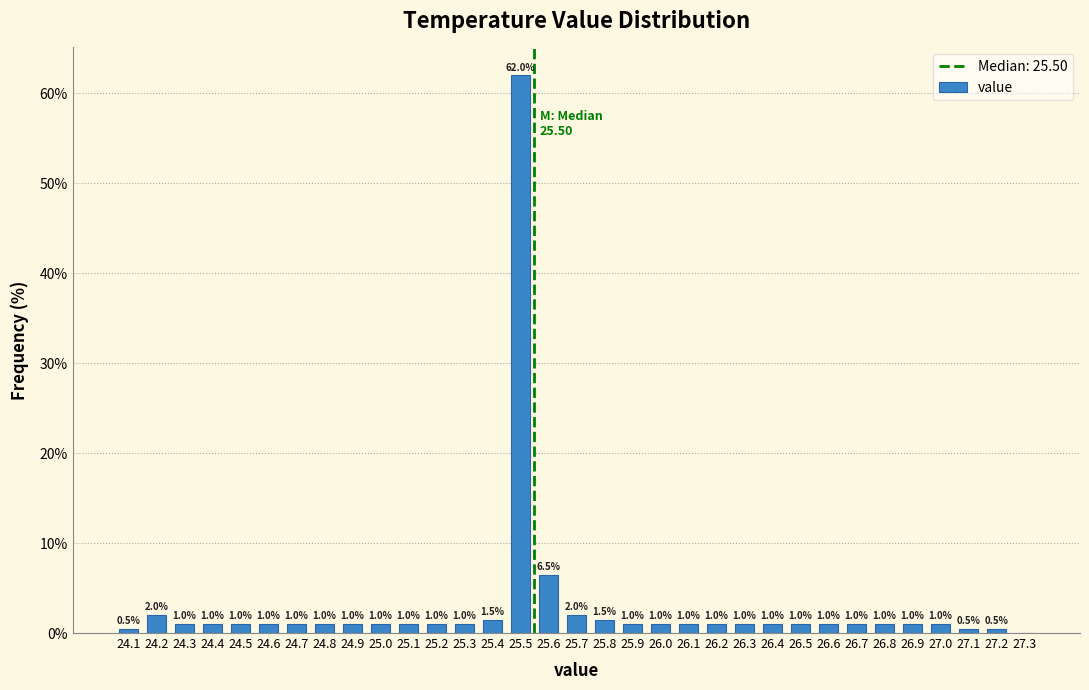

Reading left to right, transcribe all the data shown in this chart.

24.1=0.5	24.2=2.0	24.3=1.0	24.4=1.0	24.5=1.0	24.6=1.0	24.7=1.0	24.8=1.0	24.9=1.0	25.0=1.0	25.1=1.0	25.2=1.0	25.3=1.0	25.4=1.5	25.5=62.0	25.6=6.5	25.7=2.0	25.8=1.5	25.9=1.0	26.0=1.0	26.1=1.0	26.2=1.0	26.3=1.0	26.4=1.0	26.5=1.0	26.6=1.0	26.7=1.0	26.8=1.0	26.9=1.0	27.0=1.0	27.1=0.5	27.2=0.5	27.3=0.0